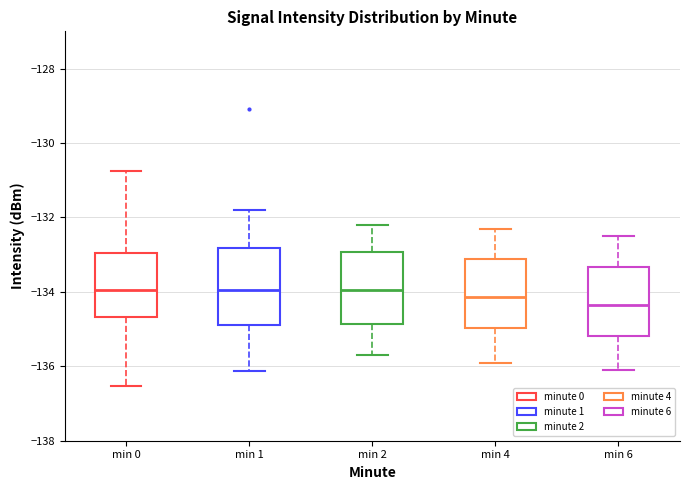

Reading left to right, read every box against the y-axis: the position of its median line, the range the box covers, and the ends of its whiskers. The values are not printed on the chart, so give them approximately, as read against the axis.

min 0: median -134.0, box -134.6 to -133.0, whiskers -136.6 to -130.8
min 1: median -134.0, box -134.8 to -132.8, whiskers -136.2 to -131.8
min 2: median -134.0, box -134.8 to -133.0, whiskers -135.6 to -132.2
min 4: median -134.2, box -135.0 to -133.2, whiskers -135.8 to -132.2
min 6: median -134.4, box -135.2 to -133.4, whiskers -136.0 to -132.4